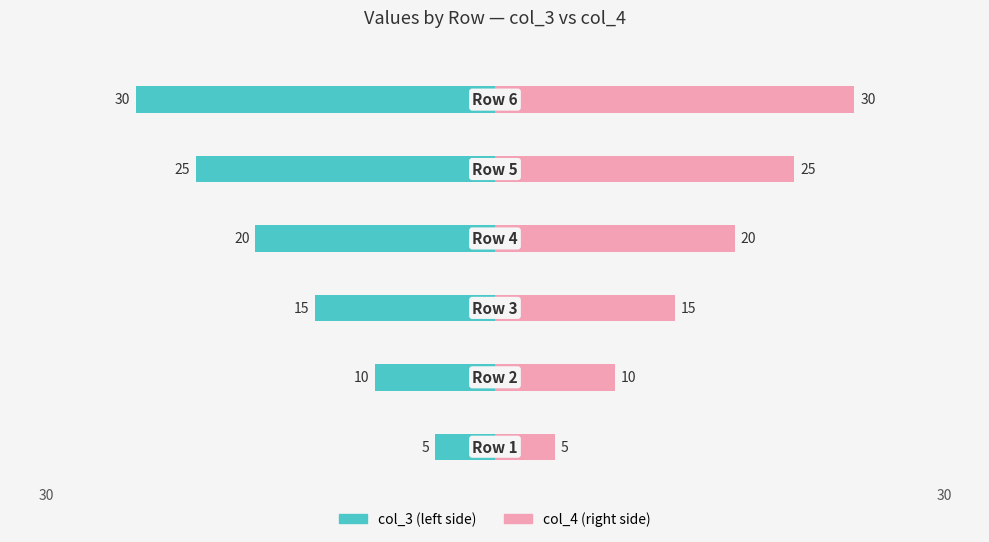

How many bars are there in each group?

2